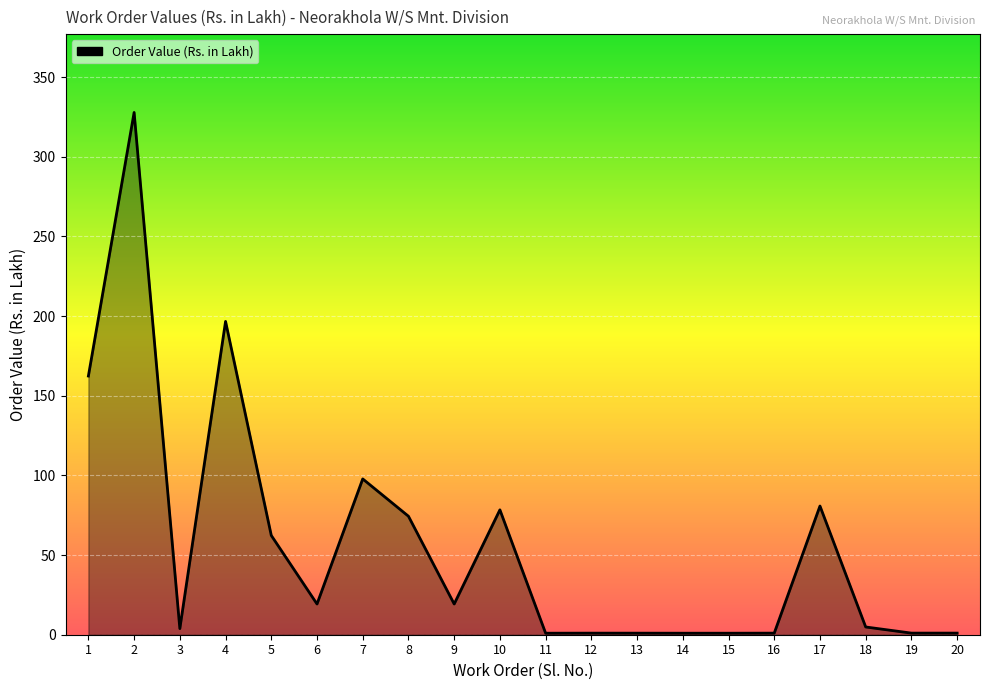

What is the sum of all values?

1135.4